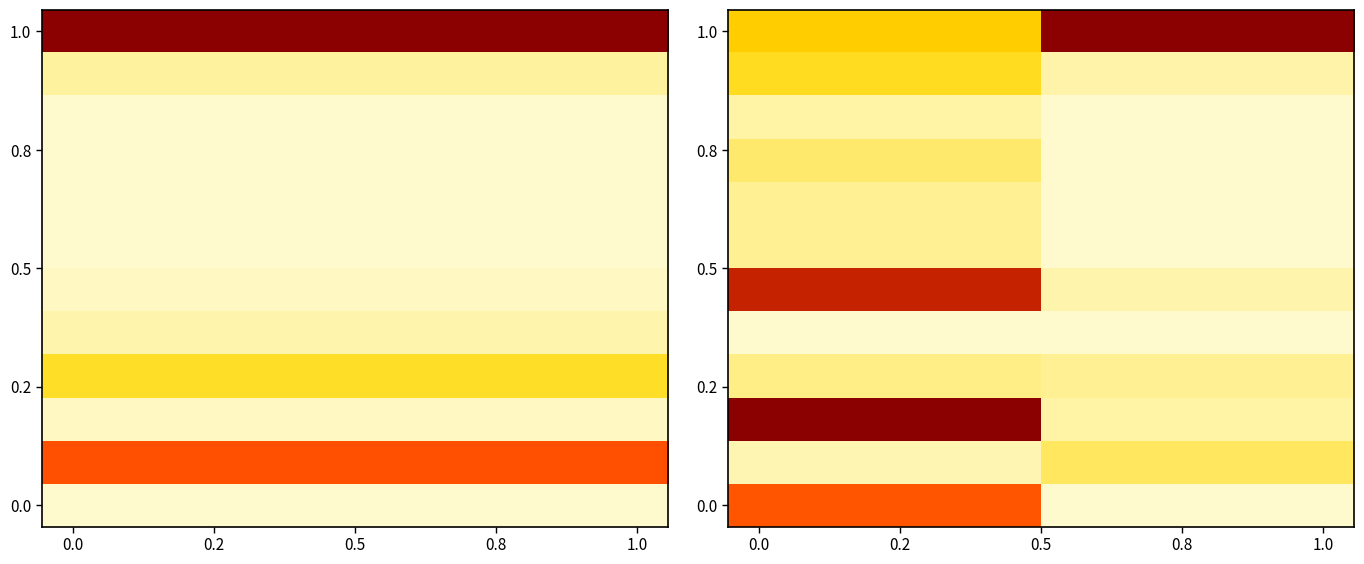

What is the maximum value shown in the chart?

1.0